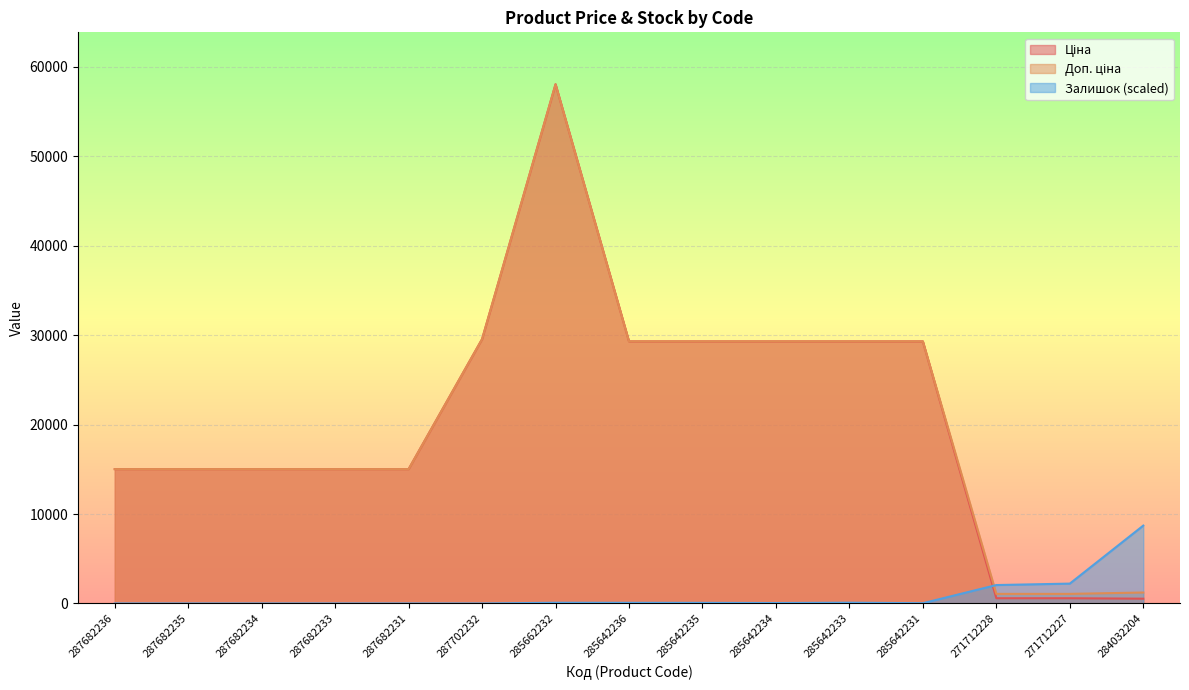

Reading left to right, transcribe all the data shown in this chart.

Ціна: 287682236=15019.2	287682235=15019.2	287682234=15019.2	287682233=15019.2	287682231=15019.2	287702232=29548.9	285662232=58037.0	285642236=29294.9	285642235=29294.9	285642234=29294.9	285642233=29294.9	285642231=29294.9	271712228=586.0	271712227=586.0	284032204=535.4
Доп. ціна: 287682236=15019.2	287682235=15019.2	287682234=15019.2	287682233=15019.2	287682231=15019.2	287702232=29548.9	285662232=58037.0	285642236=29294.9	285642235=29294.9	285642234=29294.9	285642233=29294.9	285642231=29294.9	271712228=1074.5	271712227=1074.5	284032204=1227.2
Залишок: 287682236=0.0	287682235=0.0	287682234=0.0	287682233=0.0	287682231=0.0	287702232=0.0	285662232=80.4	285642236=74.2	285642235=68.1	285642234=49.5	285642233=86.6	285642231=30.9	271712228=2060.4	271712227=2221.2	284032204=8705.6